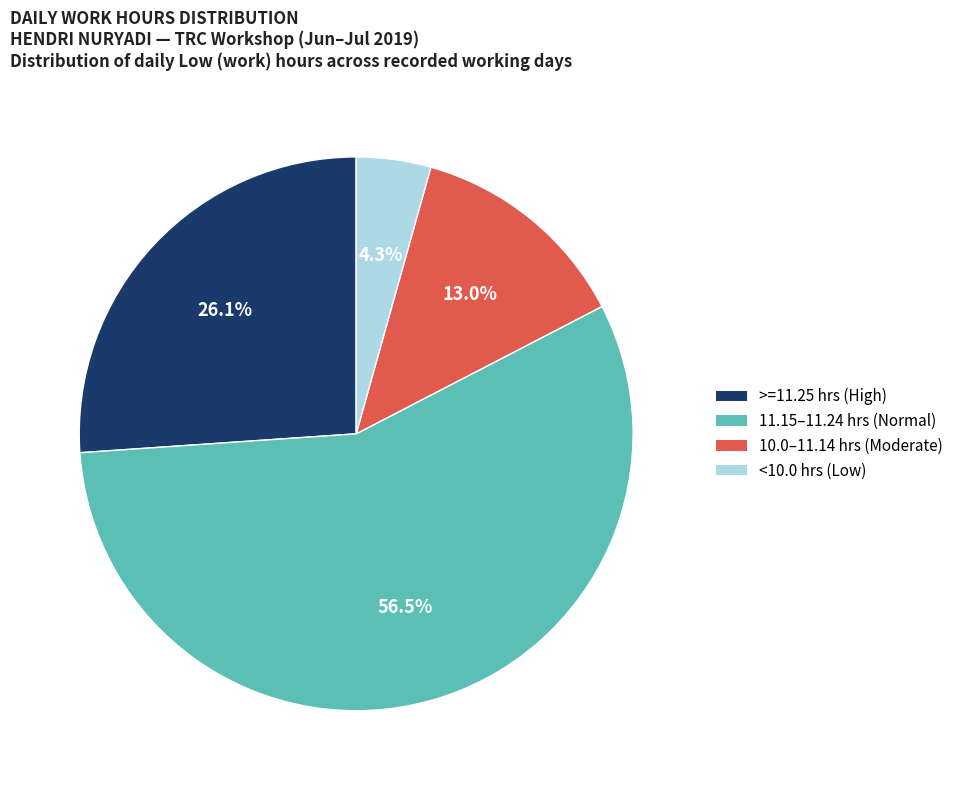

What is the ratio of the value at >=11.25 hrs (High) to the value at 10.0–11.14 hrs (Moderate)?

2.0